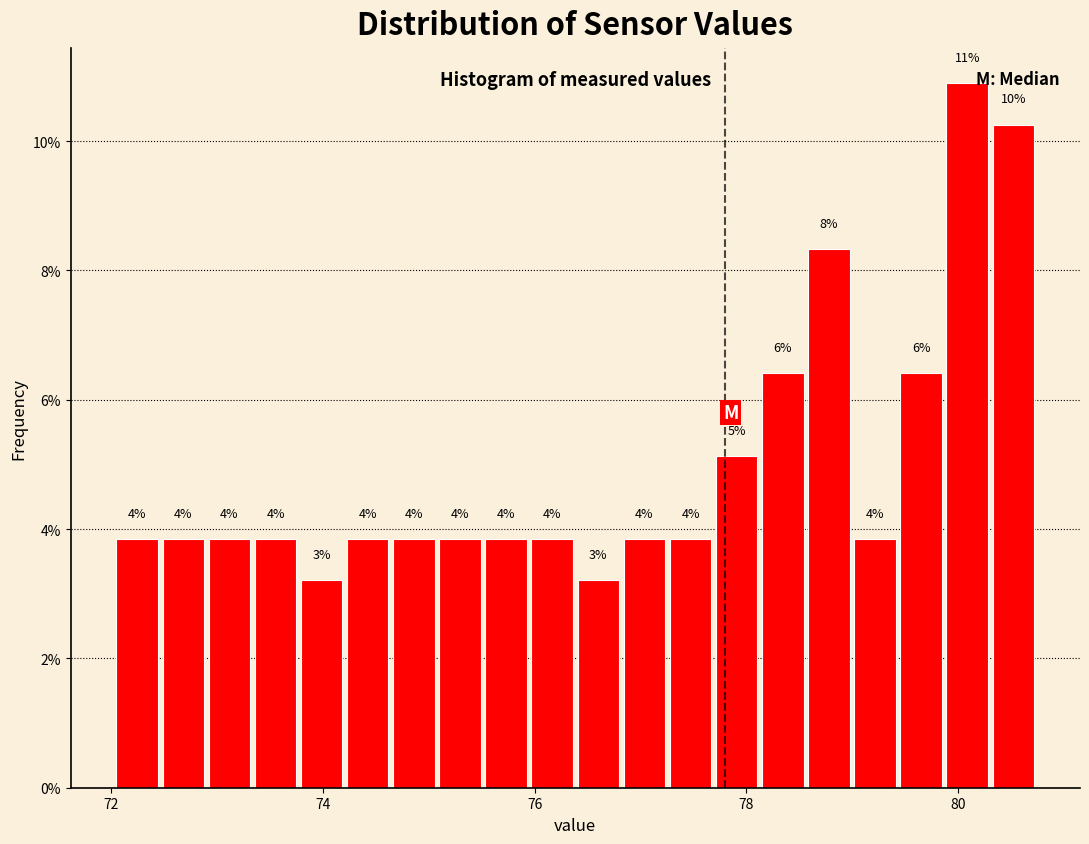

Around what value on the x-axis is the tallest bar? Give the approximate position of its centre, as read against the axis.

80.0